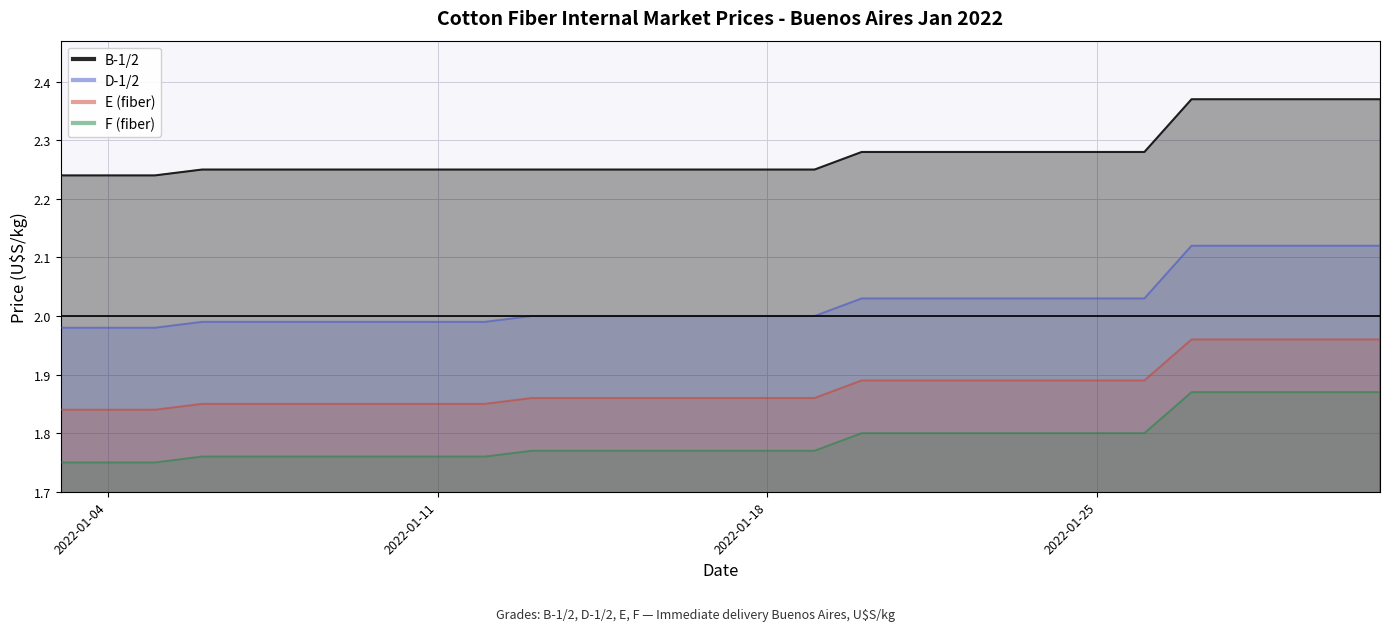

Rank the series by their average value, from highest to lowest.

B-1/2, D-1/2, E (fiber), F (fiber)